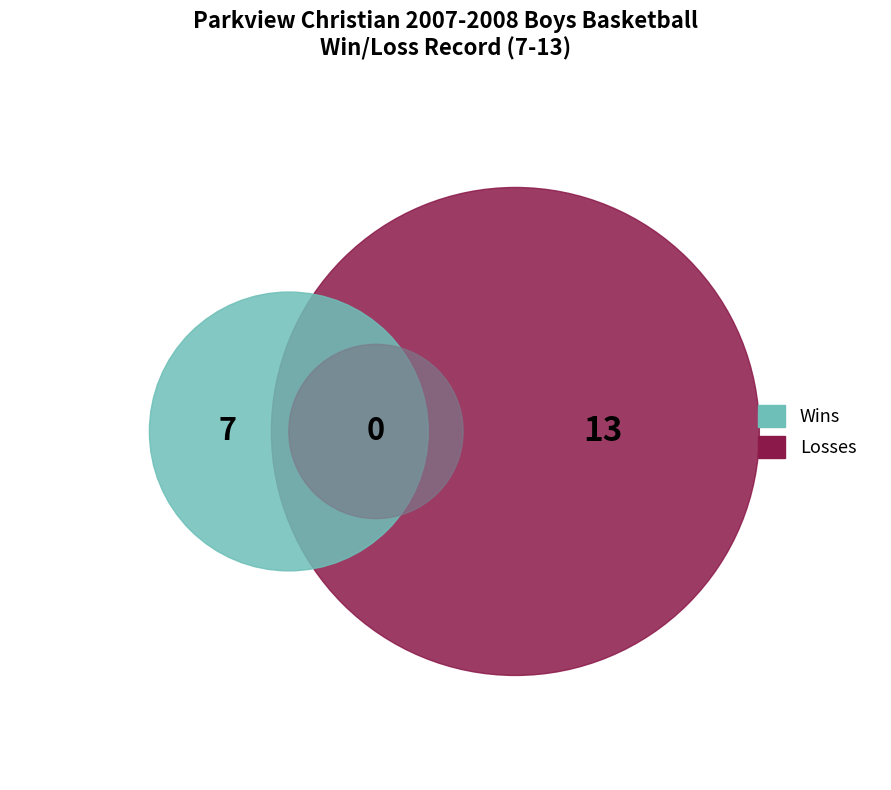

How many segments does this pie chart have?

2